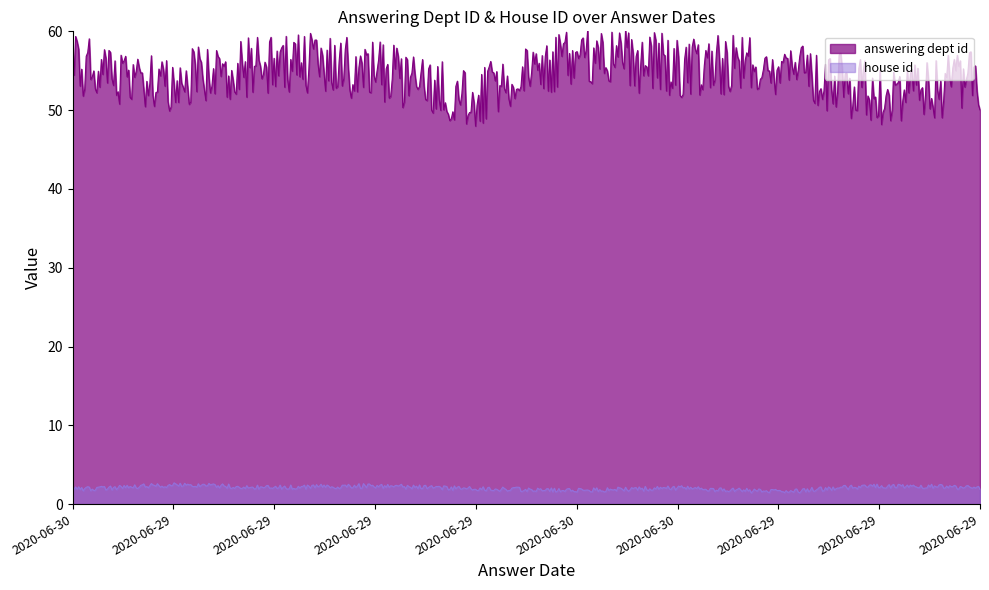

How many lines are shown in the chart?

2